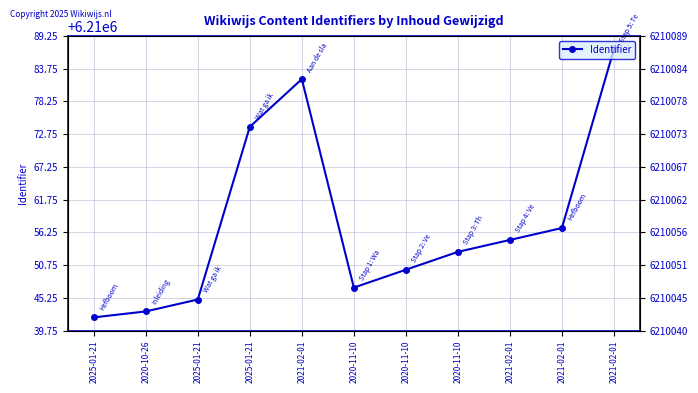

What is the label of the 2nd point from the right?

2021-02-01